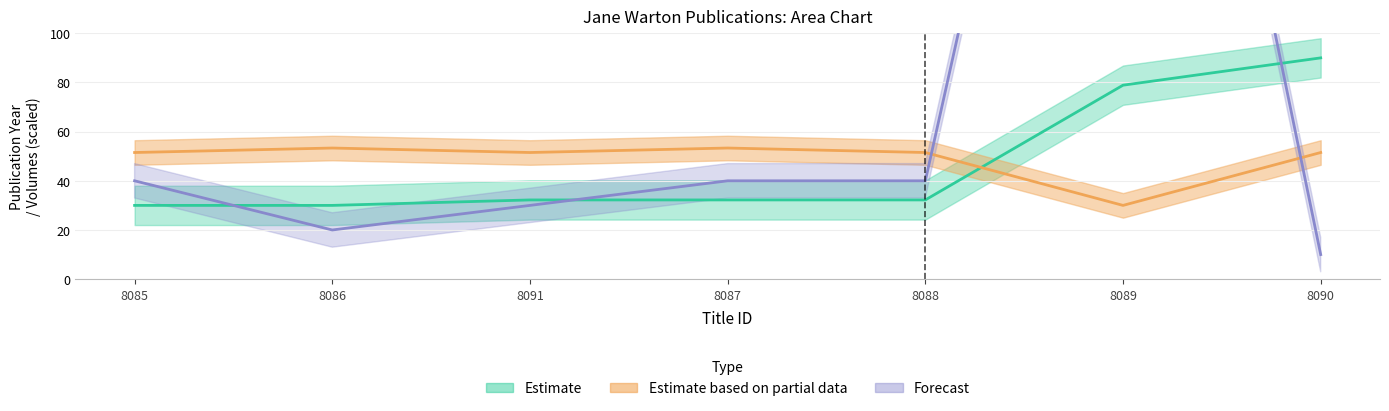

What is the spread (max minus min) of values at 8087?

21.1